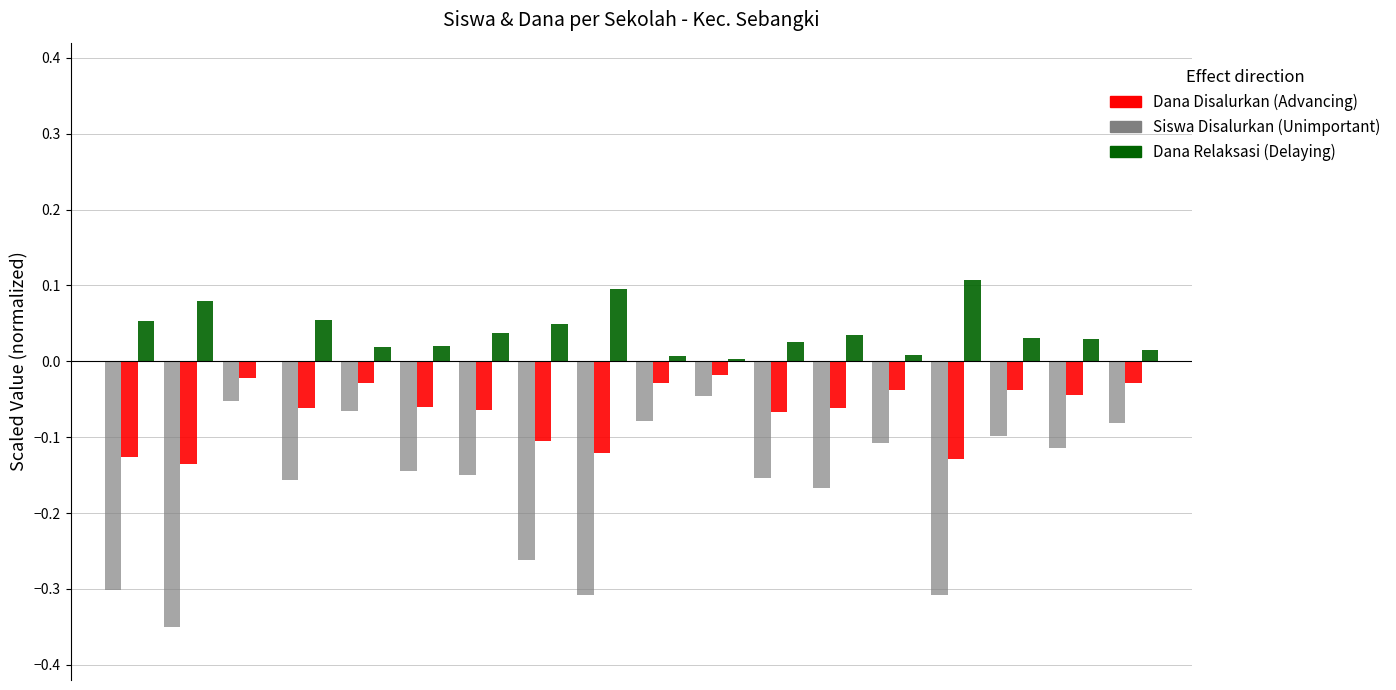

Are the bars grouped side by side (vs. stacked)?

Yes